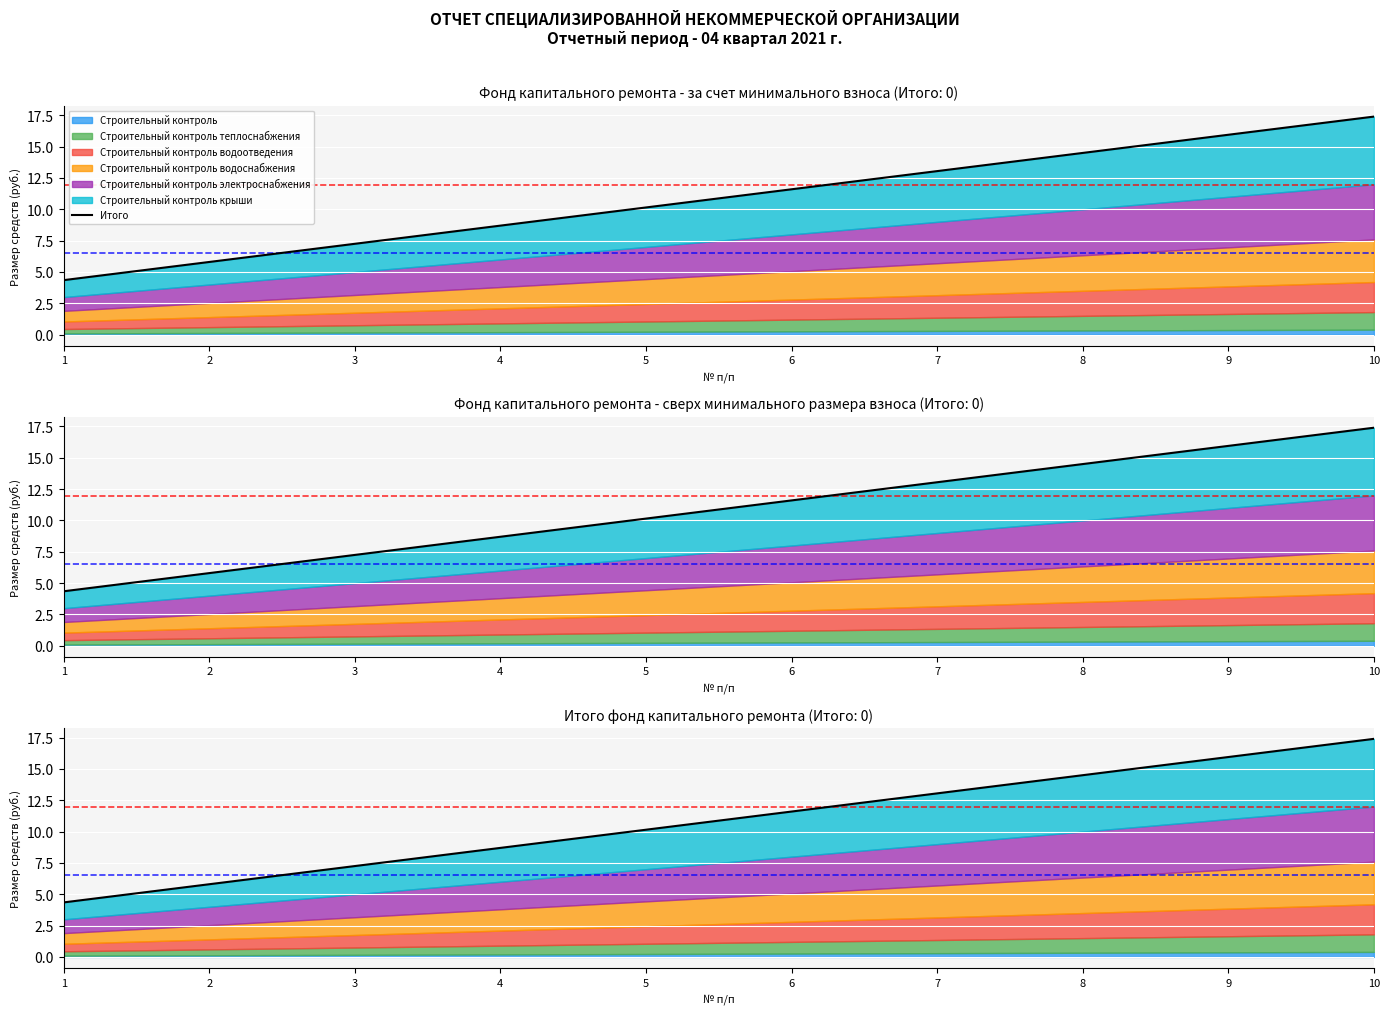

The chart shows a value of 10.0 at 2. True or false?

False